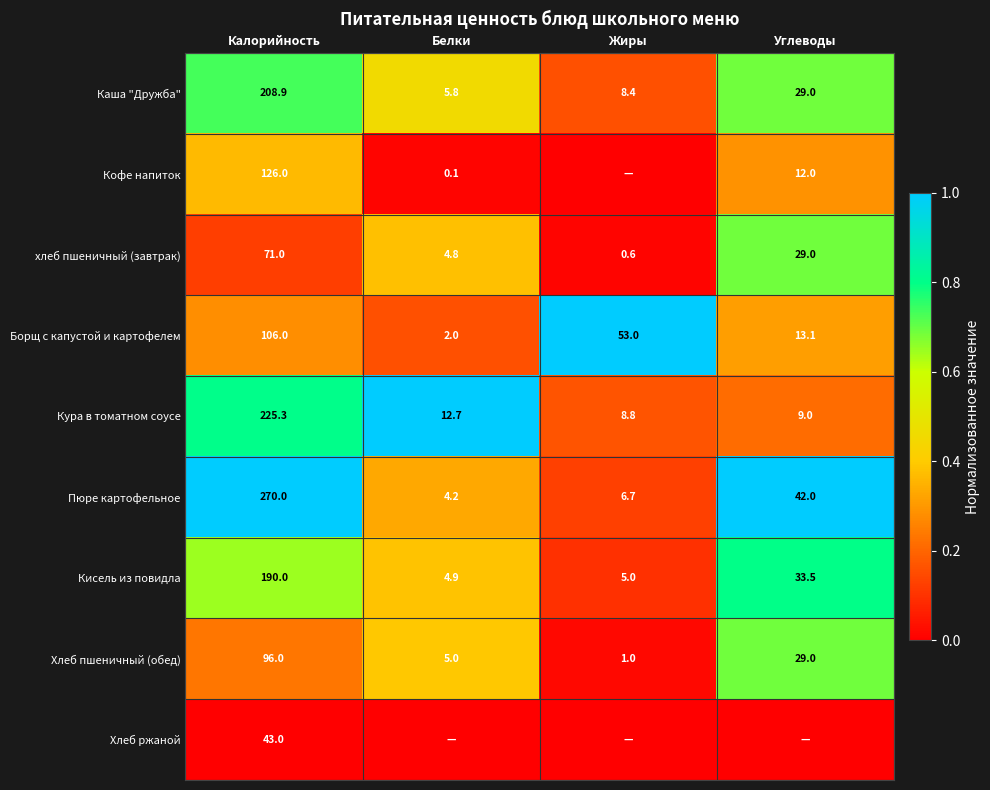

Is the value of Кисель из повидла at Белки greater than the value of Кофе напиток at Калорийность?

No